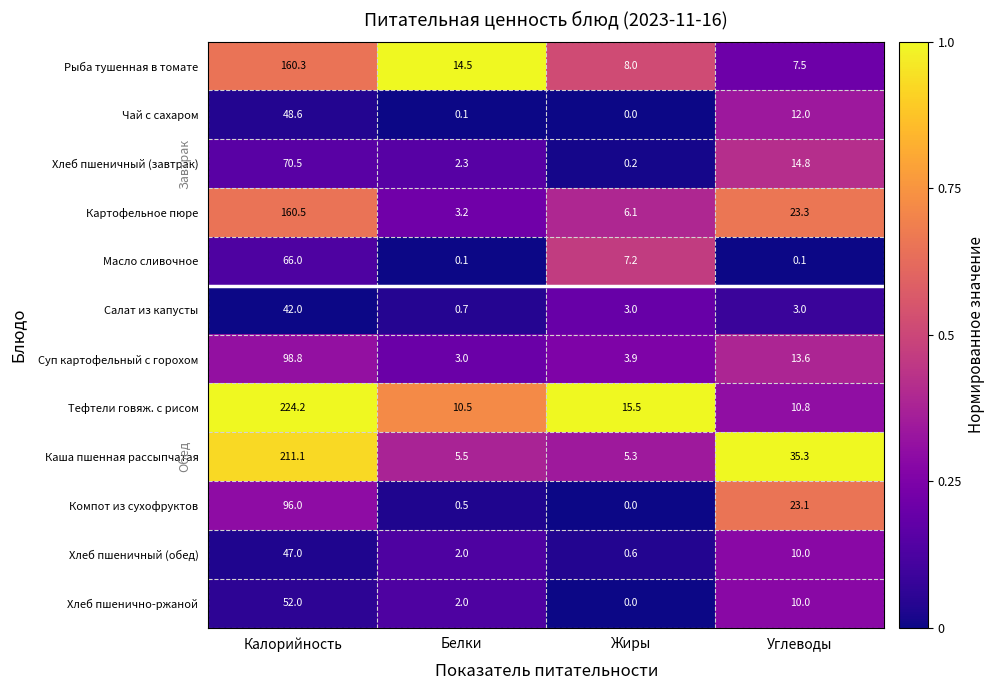

What is the sum of all Хлеб пшенично-ржаной values?

64.0